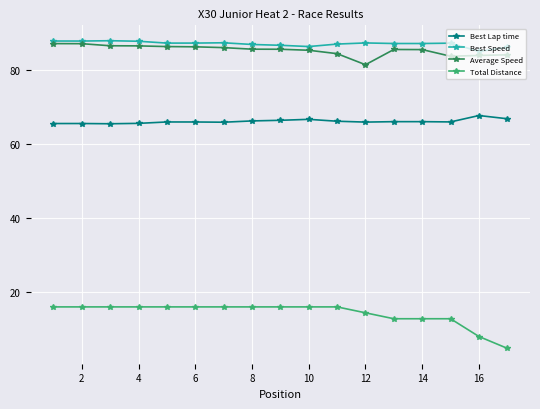

At how many categories does at least one series exceed 20?

17